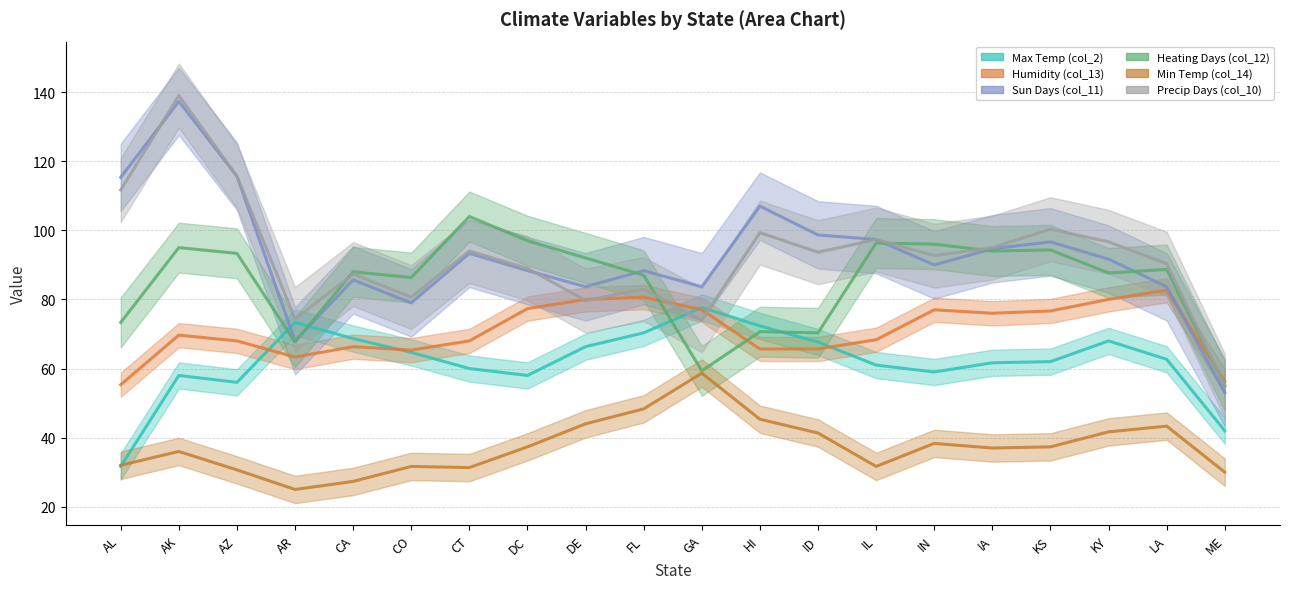

Is the value of Max Temp (col_2) at GA greater than the value of Heating Days (col_12) at HI?

Yes